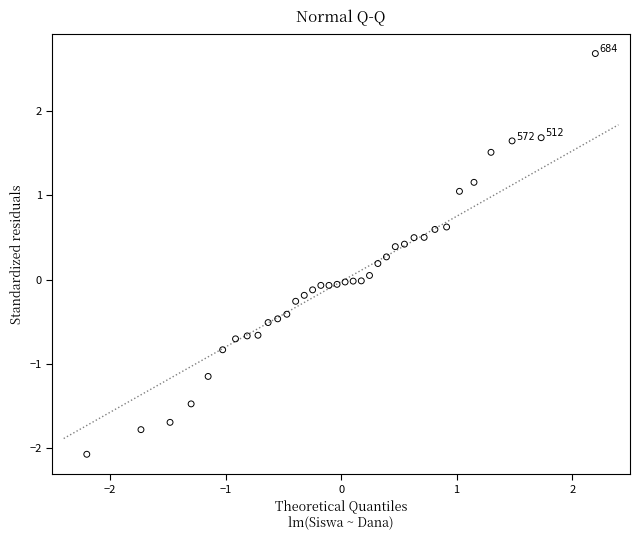

What is the range of Y values (max minus min)?

4.8